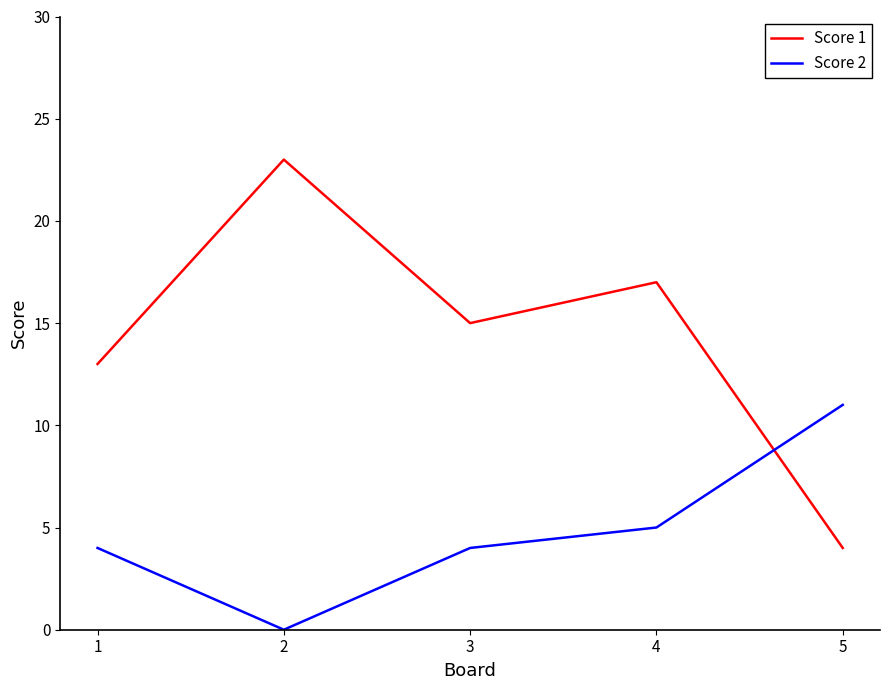

After their last crossing, which series has the higher values: Score 1 or Score 2?

Score 2